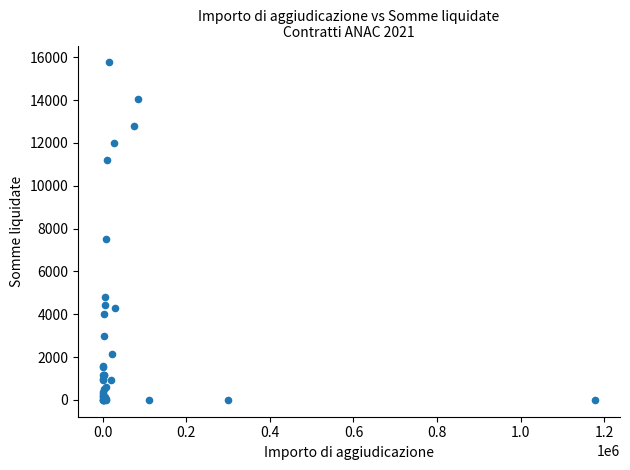

What Y value in the scatter plot is closest to 7882?

7500.0